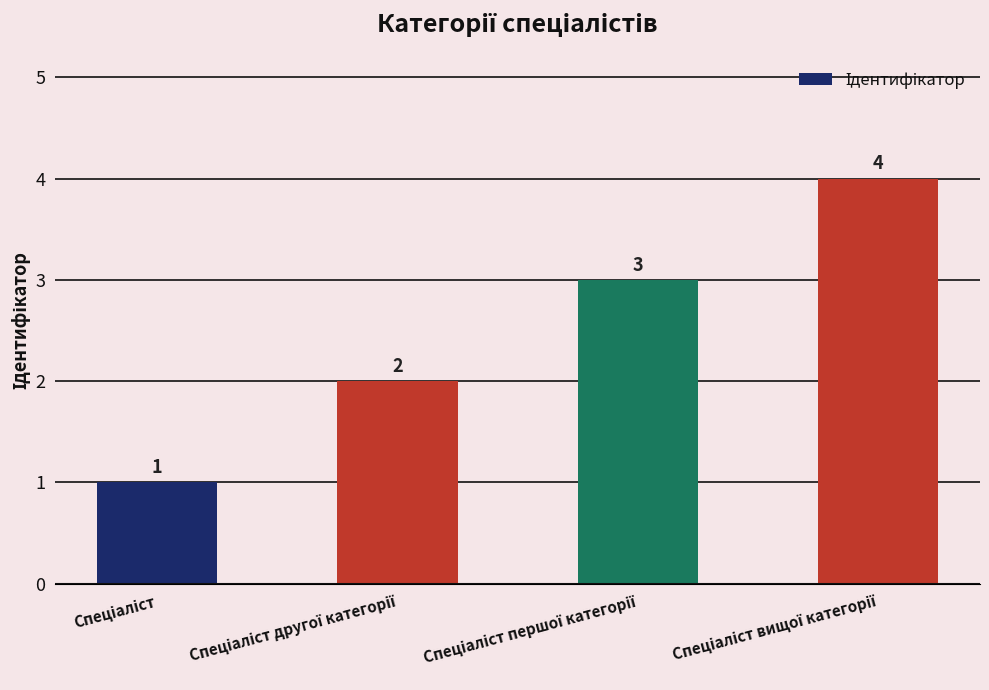

What is the sum of all values?

10